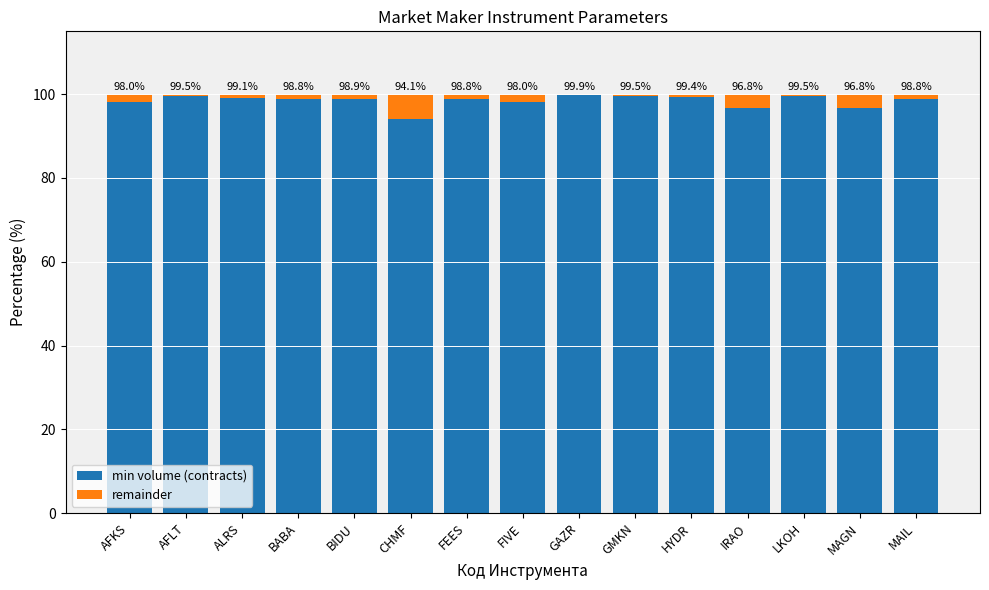

Count the number of data series in this chart.

2